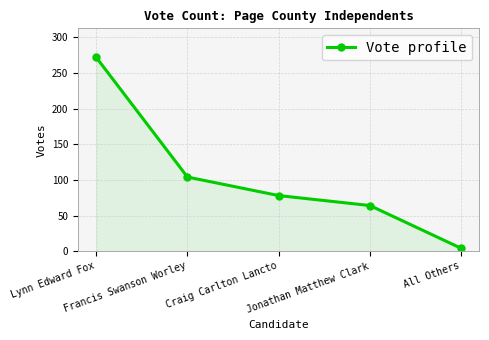

Where does the data first go above 78?

Lynn Edward Fox